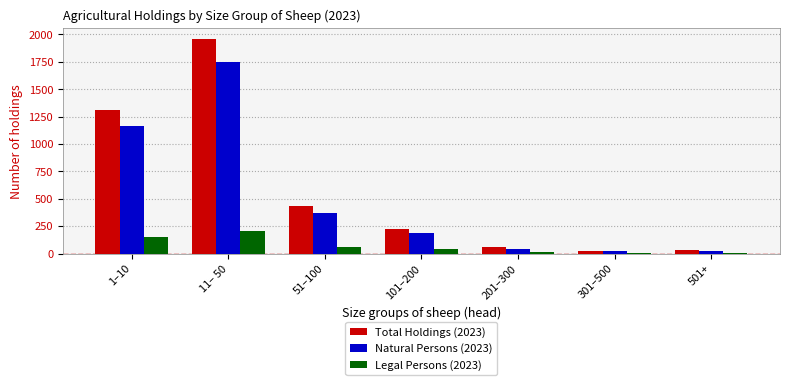

What is the sum of all Legal Persons (2023) values?

483